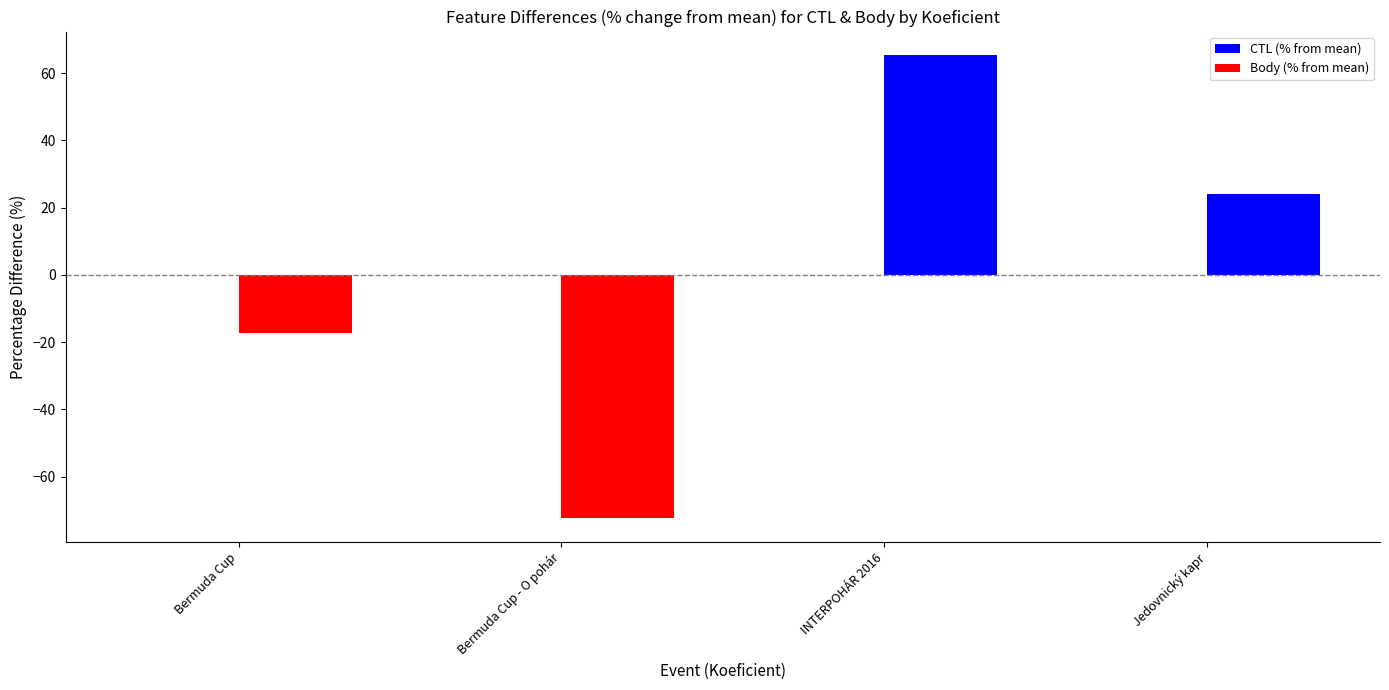

Rank the categories by CTL (% from mean) value from lowest to highest.

Jedovnický kapr, Bermuda Cup, Bermuda Cup - O pohár, INTERPOHÁR 2016